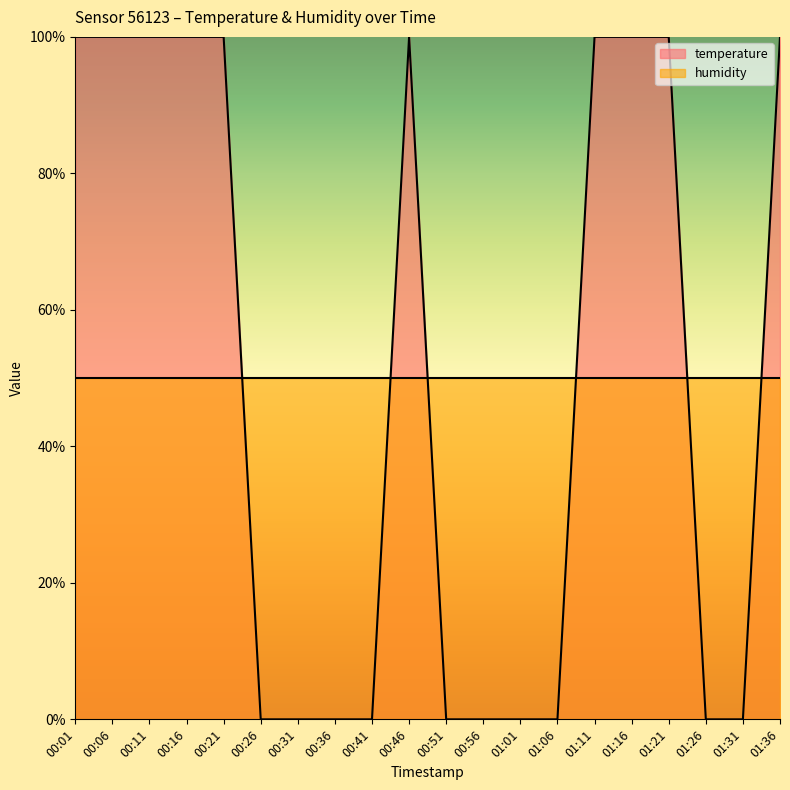

Where is the first local maximum?

00:46